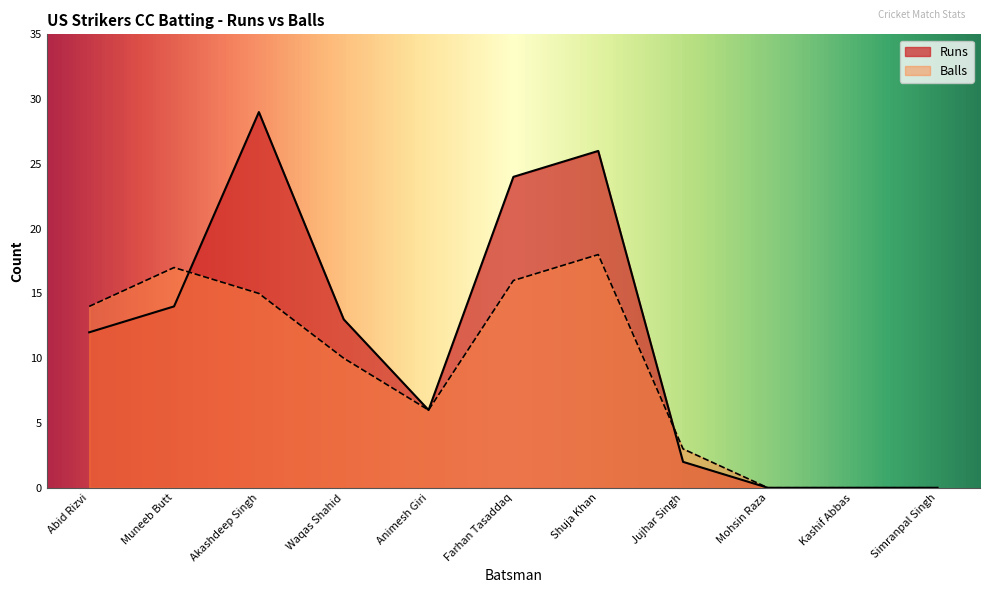

Where is Balls nearest to the value 9?

Waqas Shahid